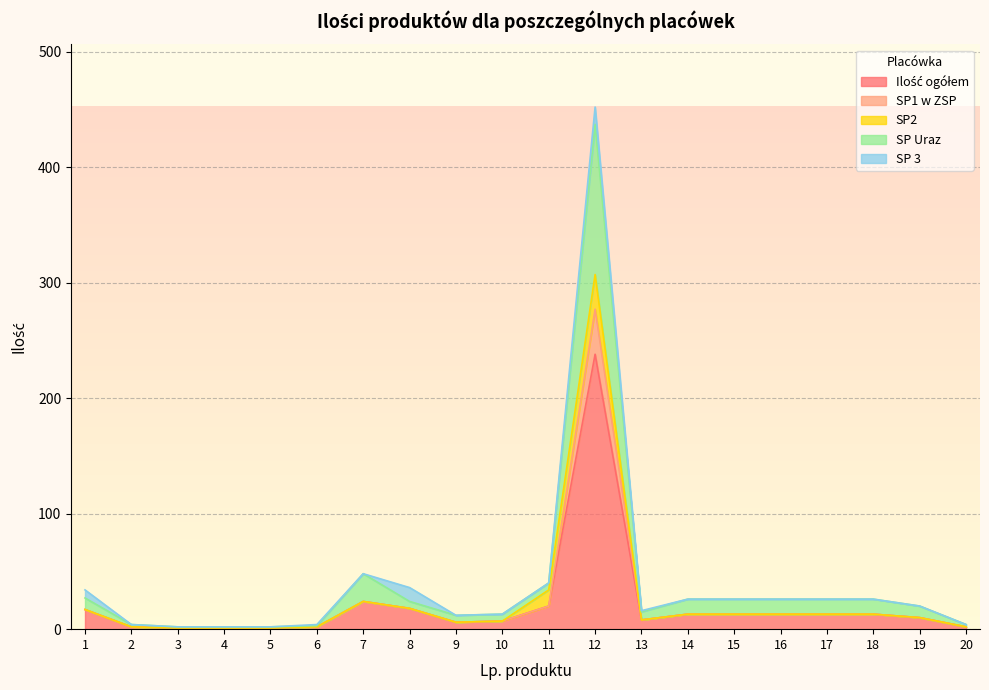

List the labels in order of SP1 w ZSP value, largest first.

12, 7, 11, 8, 1, 14, 15, 16, 17, 18, 19, 13, 10, 9, 2, 6, 20, 3, 4, 5